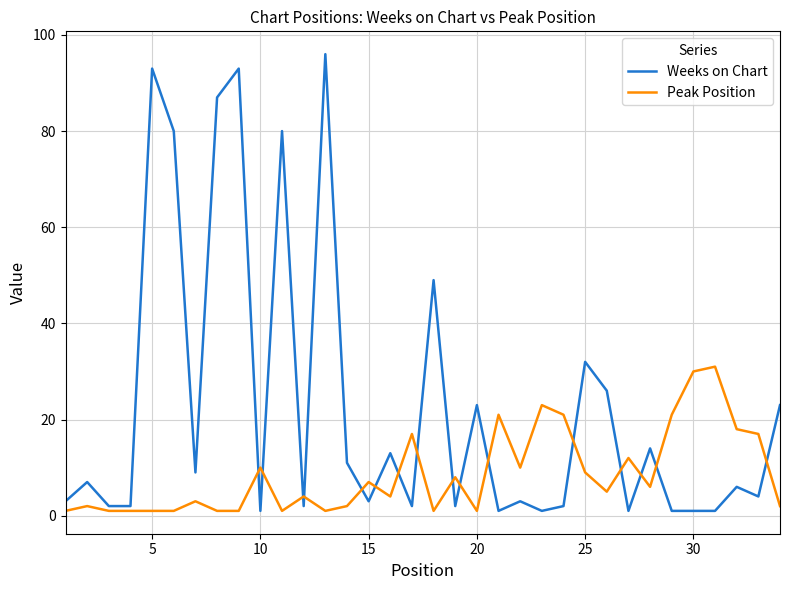

Which series has the largest total across all categories?

Weeks on Chart